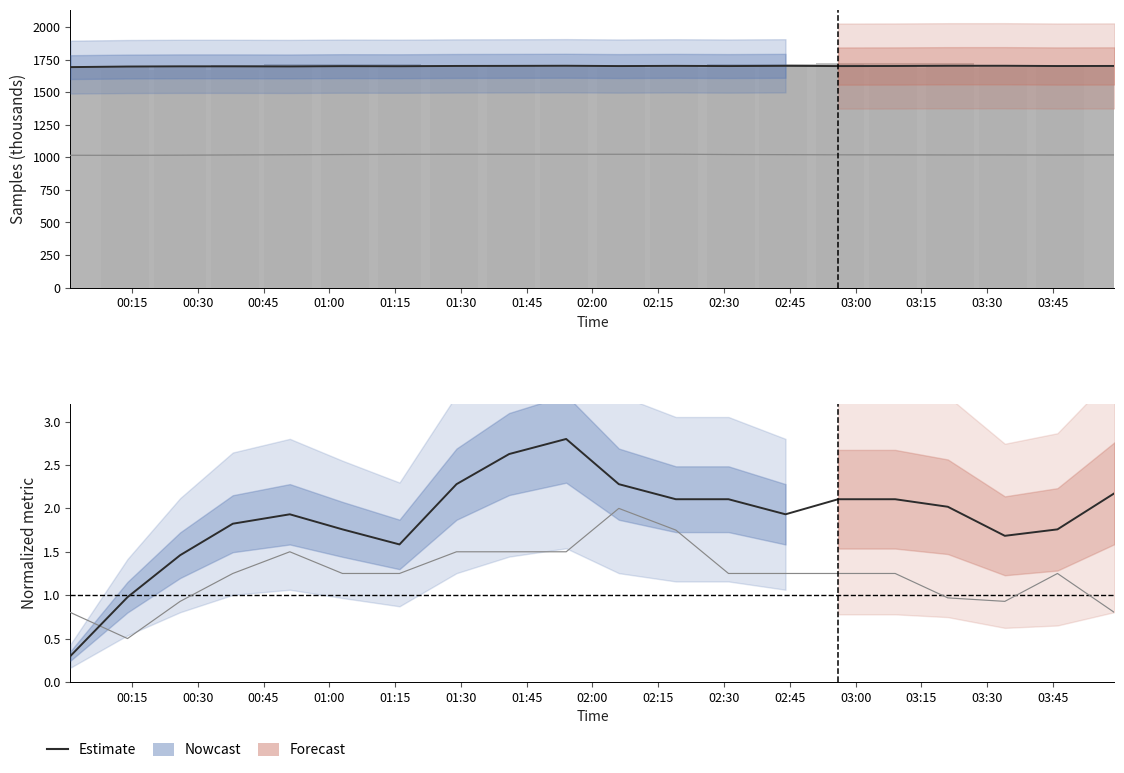

Reading left to right, list all the values displayed in this chart.

Samples (smoothed): 1692.7	1697.1	1698.6	1698.6	1697.9	1700.1	1699.5	1701.5	1702.1	1703.1	1700.7	1702.3	1700.8	1702.6	1700.7	1701.2	1702.9	1703.0	1701.0	1701.6
BME280_pressure (scaled): 1015.9	1015.6	1016.7	1018.4	1019.9	1021.7	1022.9	1023.9	1023.7	1023.7	1023.7	1023.9	1021.8	1020.6	1019.3	1019.1	1018.4	1018.6	1017.8	1018.5
Samples: 1690.1	1700.3	1670.1	1696.4	1706.6	1719.2	1707.9	1698.6	1692.0	1710.0	1695.0	1688.0	1702.0	1715.0	1698.0	1722.0	1685.0	1708.0	1693.0	1700.0
Signal (normalized): 0.3	1.0	1.5	1.8	1.9	1.8	1.6	2.3	2.6	2.8	2.3	2.1	2.1	1.9	2.1	2.1	2.0	1.7	1.8	2.2
Min_cycle (normalized): 0.8	0.5	0.9	1.2	1.5	1.2	1.2	1.5	1.5	1.5	2.0	1.8	1.2	1.2	1.2	1.2	1.0	0.9	1.2	0.8